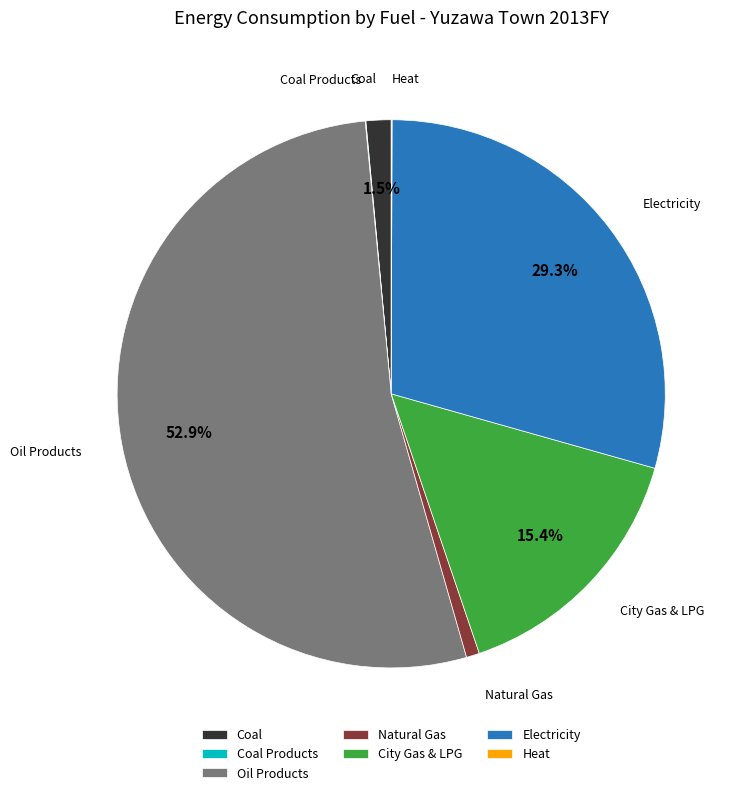

Which has a higher value, City Gas & LPG or Coal?

City Gas & LPG